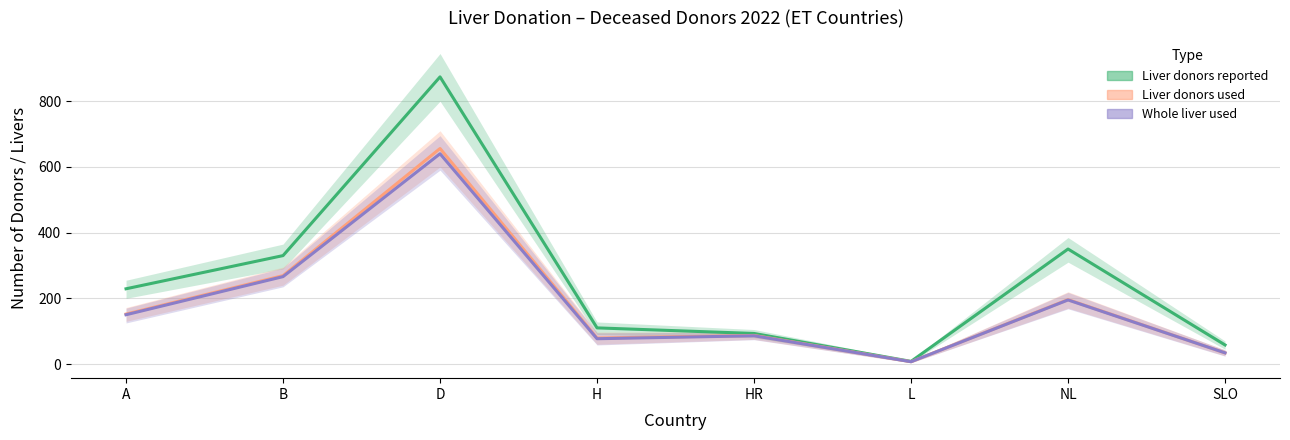

At which label does Whole liver used reach its peak?

D